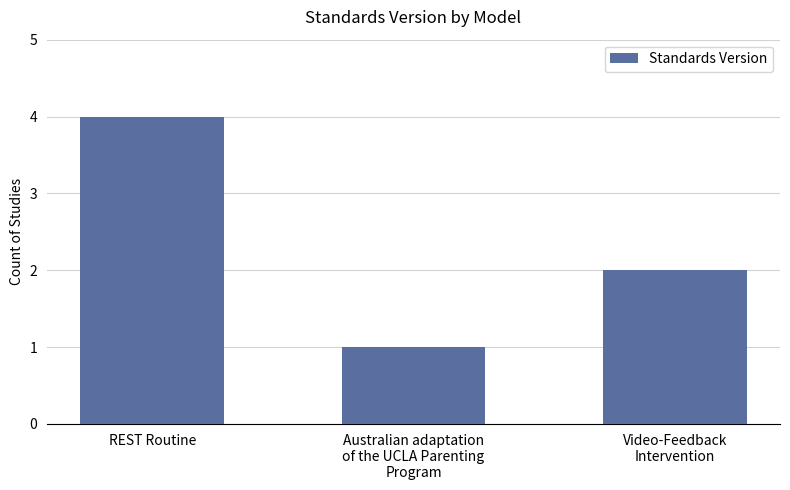

What is the difference between the maximum and minimum values?

3